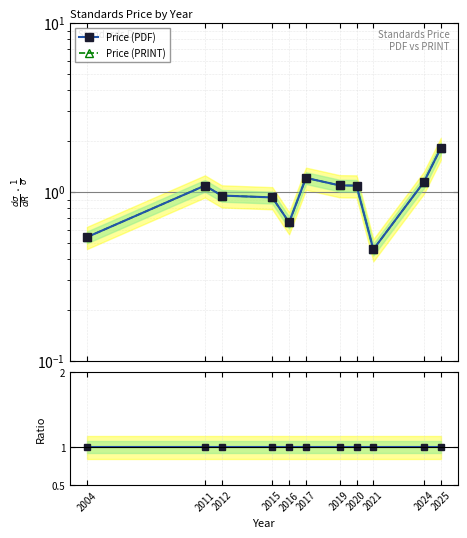

In Price (PRINT), how many points are higher than both neighbors (excluding endpoints)?

2